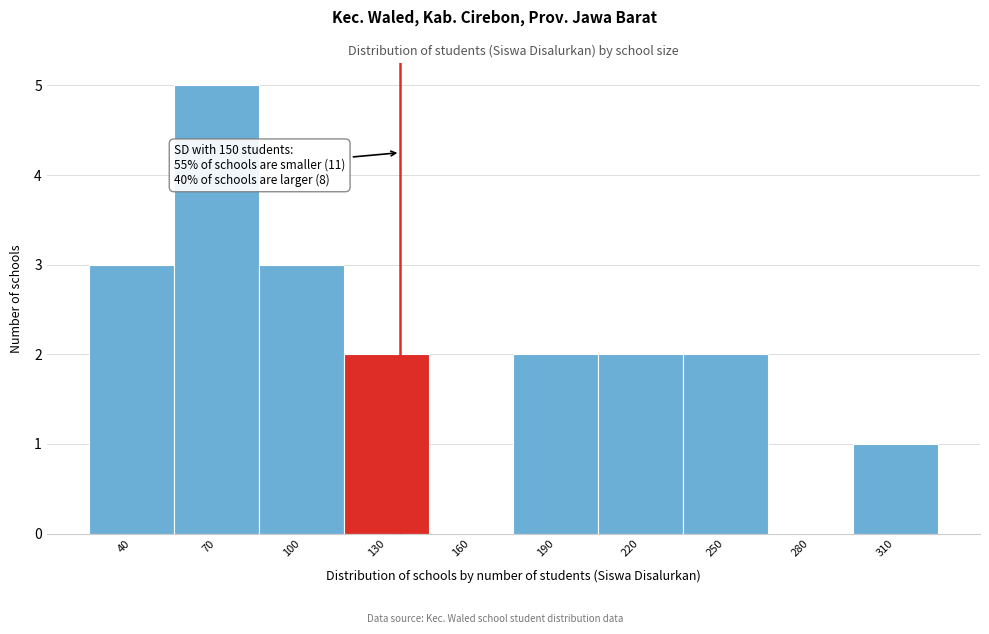

Reading right to left, extract all data points from this chart.

310=1	280=0	250=2	220=2	190=2	160=0	130=2	100=3	70=5	40=3